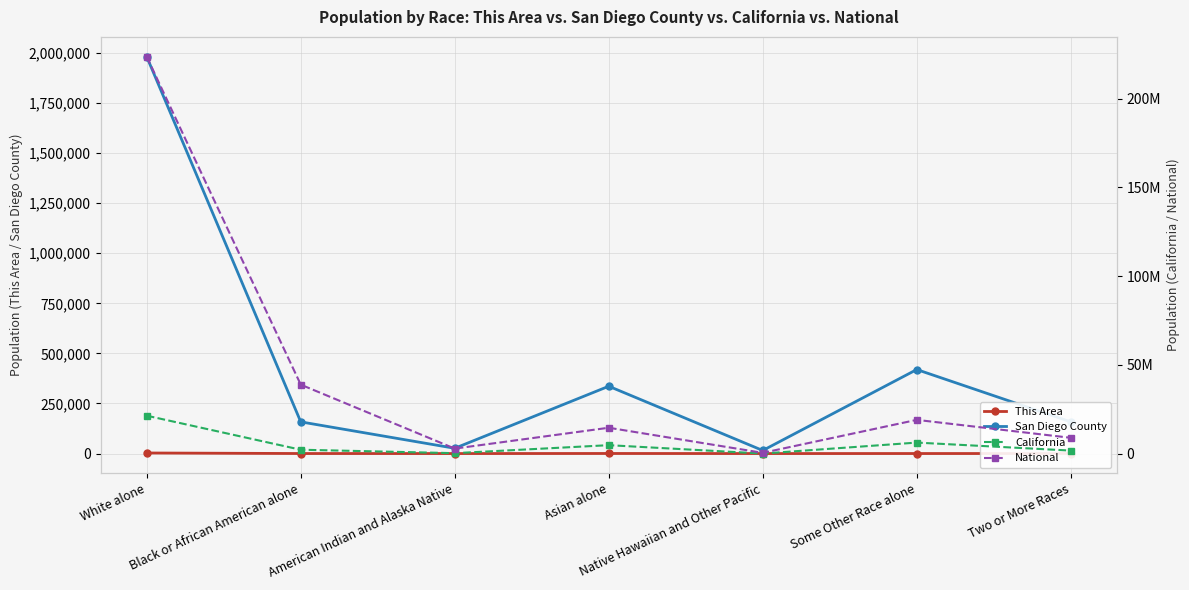

True or false: National and California intersect in this chart.

False